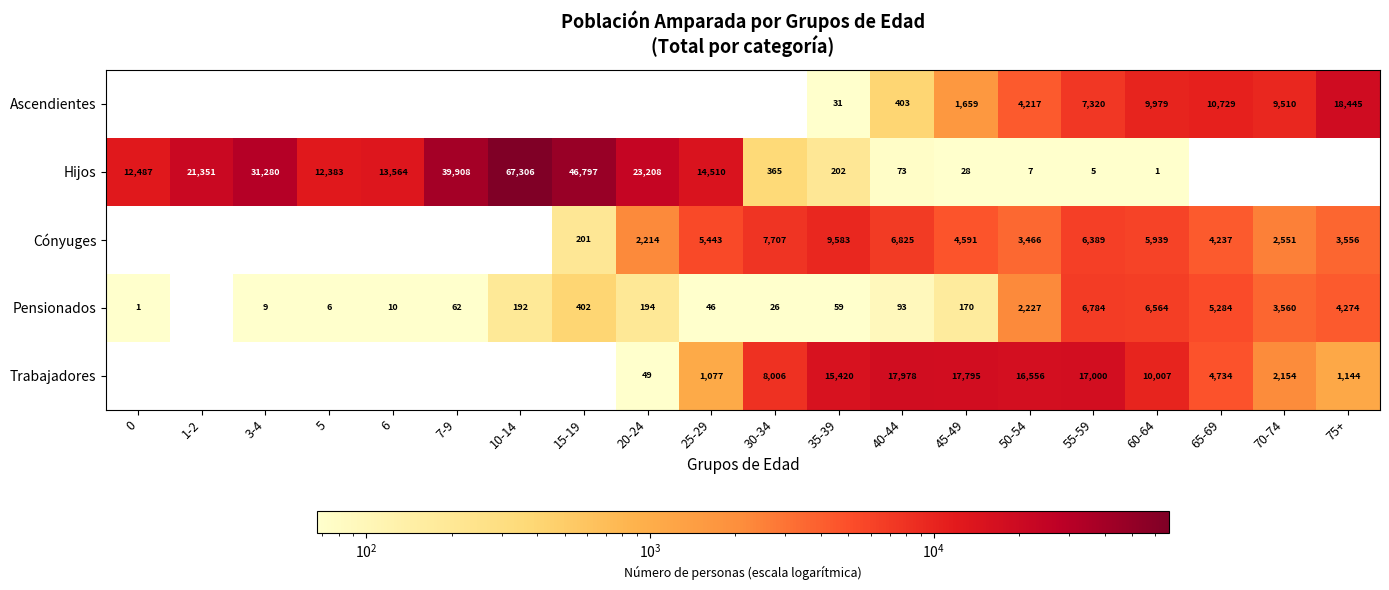

At 65-69, list the series in order from smallest to largest.

Hijos, Cónyuges, Trabajadores, Pensionados, Ascendientes